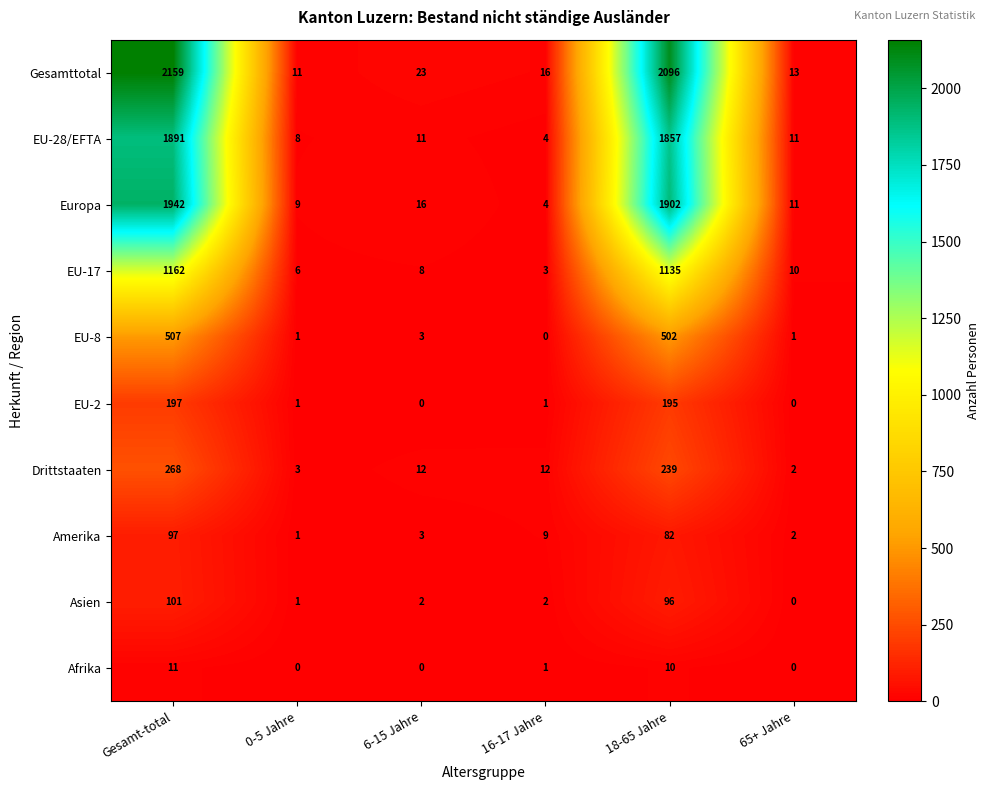

Which label corresponds to the largest value in the chart?

Gesamt-total